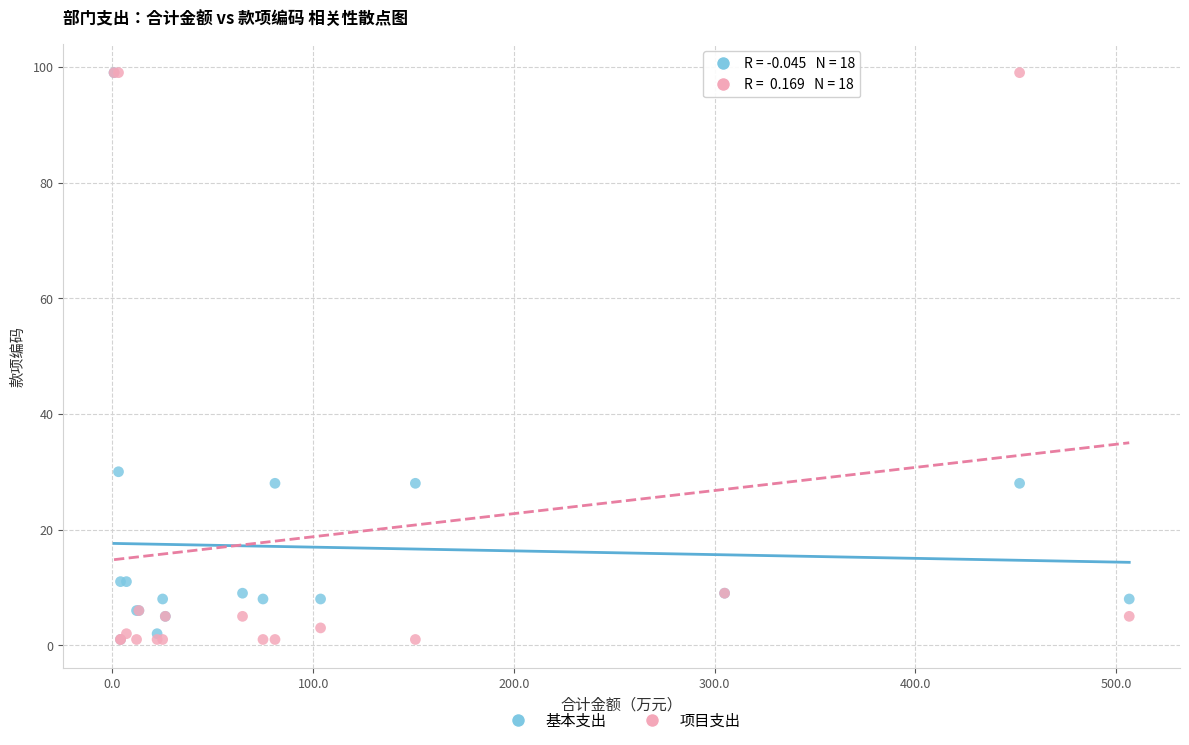

Across all series, what Y value is closest to 50?

30